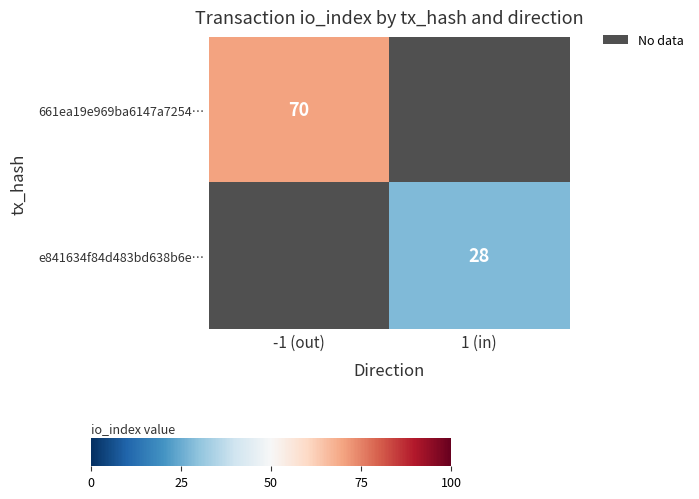

The value of e841634f84d483bd638b6e… at 1 (in) is 16. True or false?

False